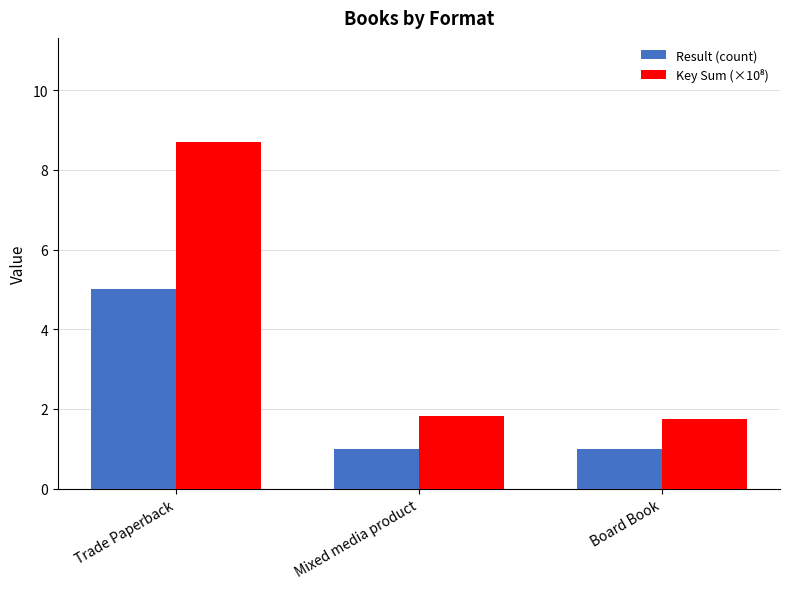

True or false: Result (count) has a value of 7.3 at Trade Paperback.

False